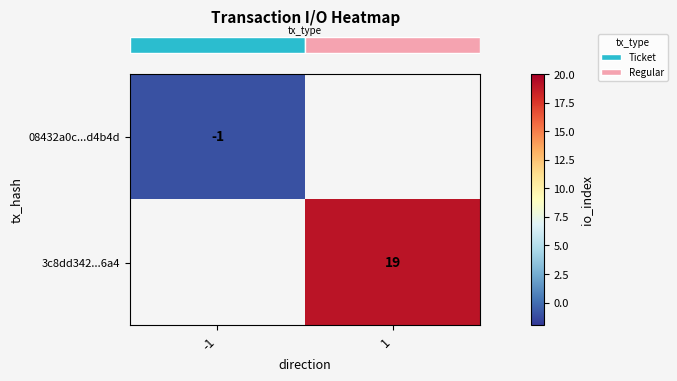

Is it true that row_1 equals 19.0 at 1?

True